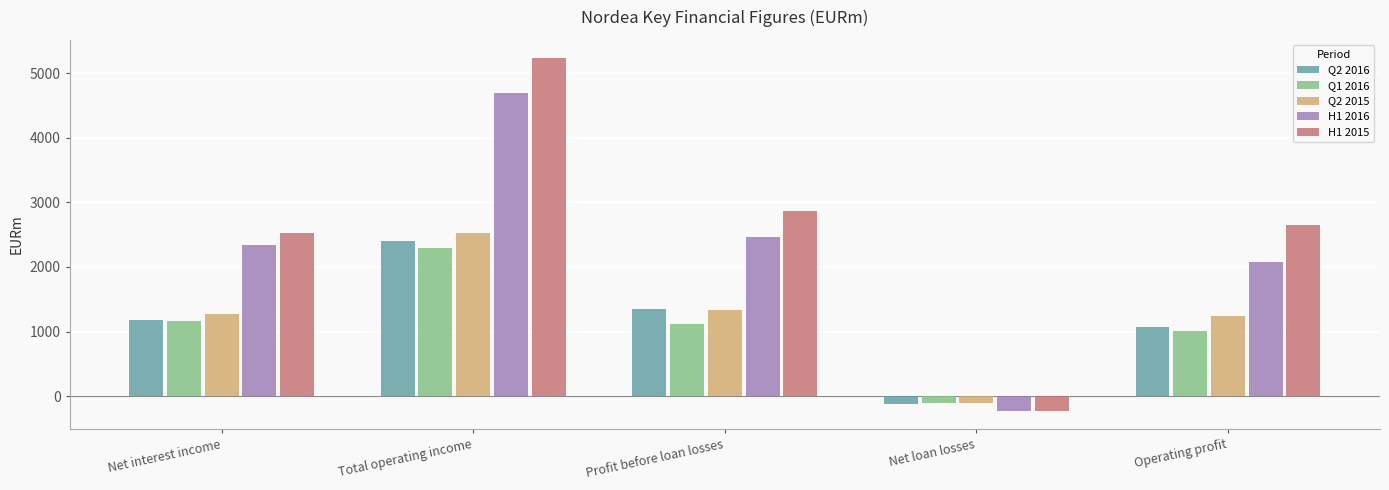

Reading left to right, what are all the values shown in this chart?

Q2 2016: Net interest income=1172	Total operating income=2405	Profit before loan losses=1350	Net loan losses=-127	Operating profit=1072
Q1 2016: Net interest income=1168	Total operating income=2295	Profit before loan losses=1117	Net loan losses=-111	Operating profit=1006
Q2 2015: Net interest income=1274	Total operating income=2523	Profit before loan losses=1338	Net loan losses=-103	Operating profit=1235
H1 2016: Net interest income=2340	Total operating income=4700	Profit before loan losses=2467	Net loan losses=-238	Operating profit=2078
H1 2015: Net interest income=2527	Total operating income=5242	Profit before loan losses=2869	Net loan losses=-225	Operating profit=2644